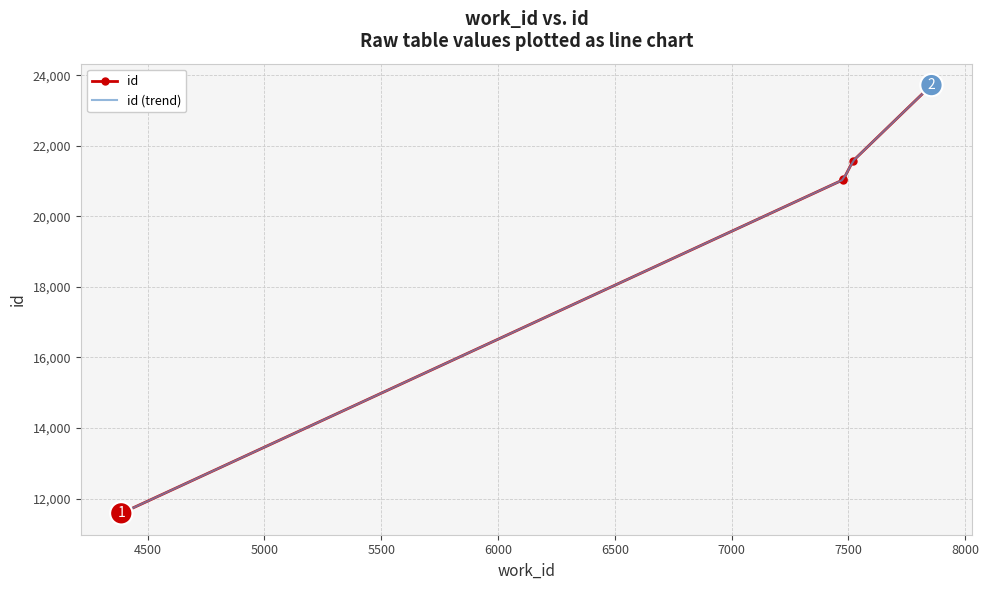

What is the difference between the second highest and second lowest values?

530